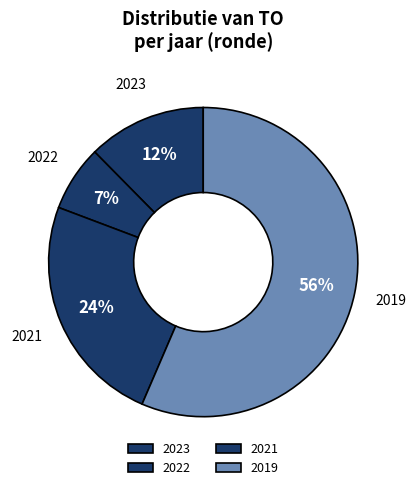

Is there a majority slice in this chart?

Yes